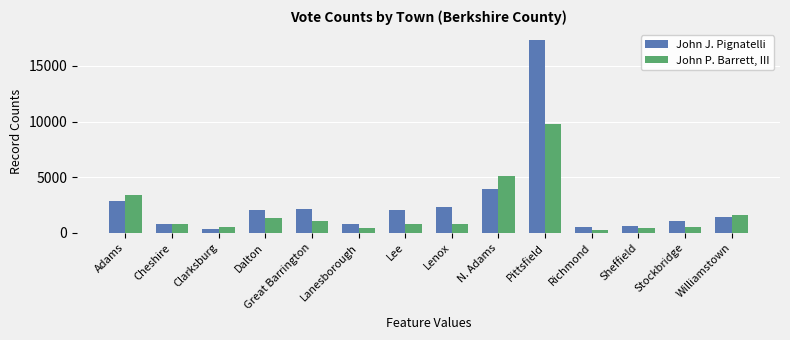

The John P. Barrett, III series shows 404 at Sheffield. True or false?

True